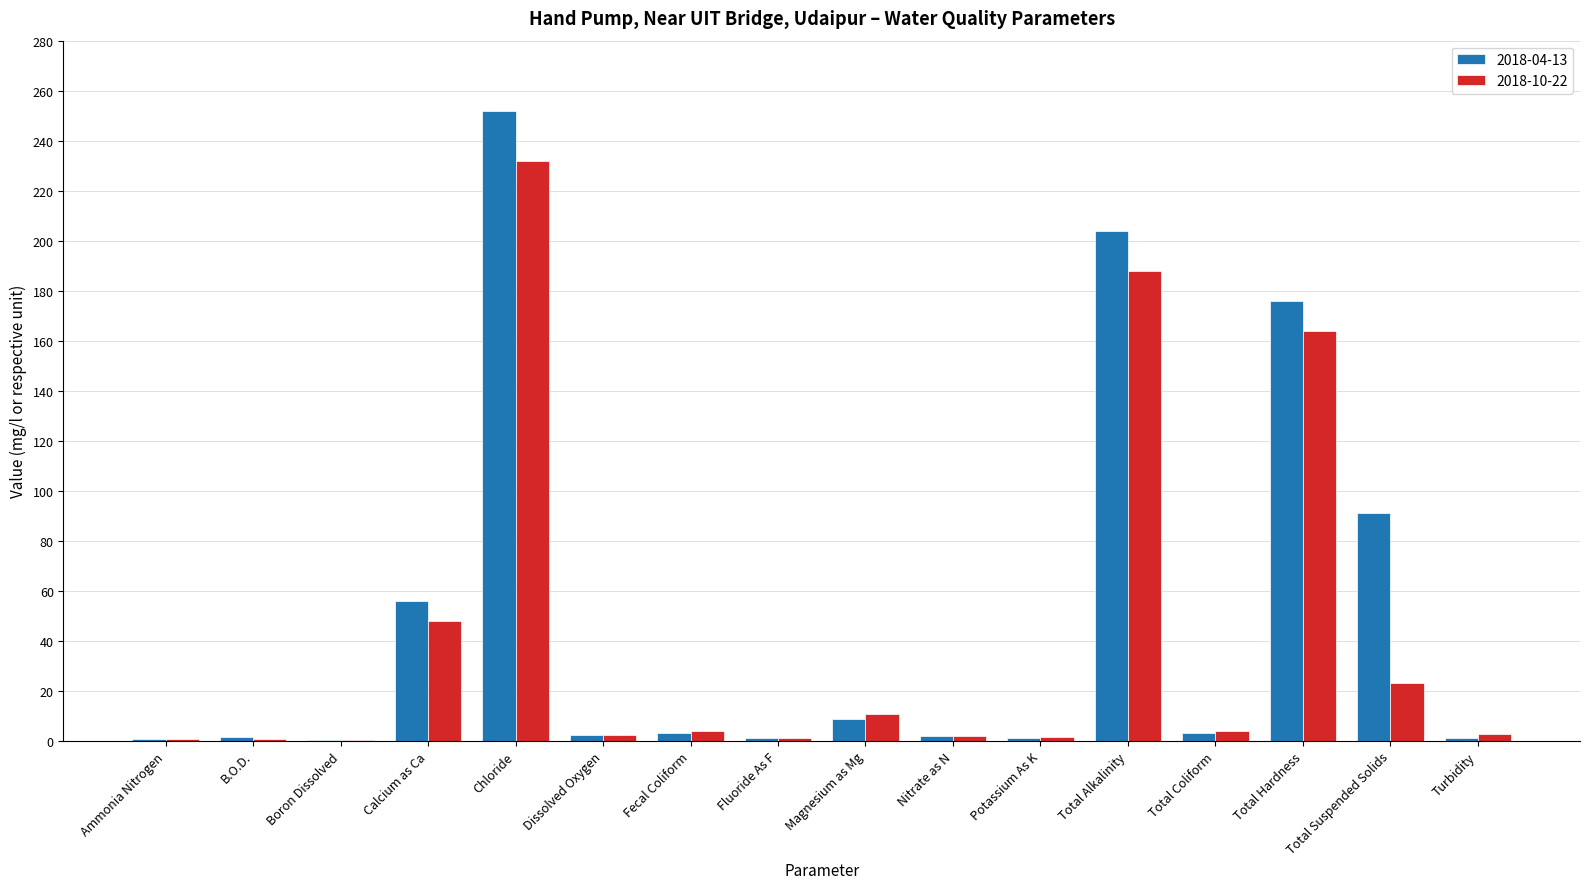

What is the highest value of the 2018-10-22 series?

232.0